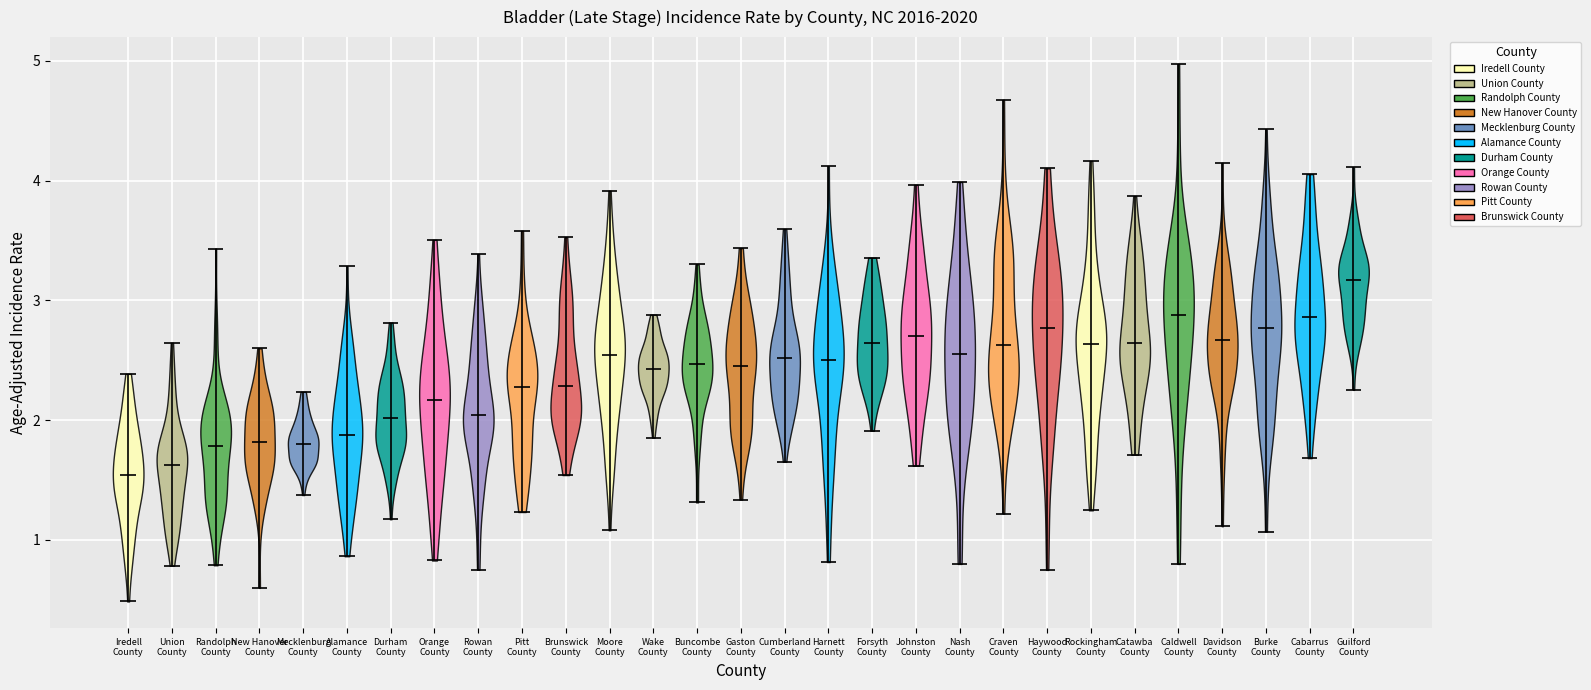

Reading left to right, read every violin against the y-axis: where its median line is, and the lowest and highest points it reaches. The values are not printed on the chart, so give them approximately, as read against the axis.

Iredell County: median line 1.5, lowest point 0.5, highest point 2.4
Union County: median line 1.6, lowest point 0.8, highest point 2.6
Randolph County: median line 1.8, lowest point 0.8, highest point 3.4
New Hanover County: median line 1.8, lowest point 0.6, highest point 2.6
Mecklenburg County: median line 1.8, lowest point 1.4, highest point 2.2
Alamance County: median line 1.9, lowest point 0.9, highest point 3.3
Durham County: median line 2.0, lowest point 1.2, highest point 2.8
Orange County: median line 2.2, lowest point 0.8, highest point 3.5
Rowan County: median line 2.0, lowest point 0.8, highest point 3.4
Pitt County: median line 2.3, lowest point 1.2, highest point 3.6
Brunswick County: median line 2.3, lowest point 1.5, highest point 3.5
Moore County: median line 2.5, lowest point 1.1, highest point 3.9
Wake County: median line 2.4, lowest point 1.9, highest point 2.9
Buncombe County: median line 2.5, lowest point 1.3, highest point 3.3
Gaston County: median line 2.4, lowest point 1.3, highest point 3.4
Cumberland County: median line 2.5, lowest point 1.7, highest point 3.6
Harnett County: median line 2.5, lowest point 0.8, highest point 4.1
Forsyth County: median line 2.6, lowest point 1.9, highest point 3.4
Johnston County: median line 2.7, lowest point 1.6, highest point 4.0
Nash County: median line 2.6, lowest point 0.8, highest point 4.0
Craven County: median line 2.6, lowest point 1.2, highest point 4.7
Haywood County: median line 2.8, lowest point 0.8, highest point 4.1
Rockingham County: median line 2.6, lowest point 1.2, highest point 4.2
Catawba County: median line 2.6, lowest point 1.7, highest point 3.9
Caldwell County: median line 2.9, lowest point 0.8, highest point 5.0
Davidson County: median line 2.7, lowest point 1.1, highest point 4.1
Burke County: median line 2.8, lowest point 1.1, highest point 4.4
Cabarrus County: median line 2.9, lowest point 1.7, highest point 4.1
Guilford County: median line 3.2, lowest point 2.3, highest point 4.1